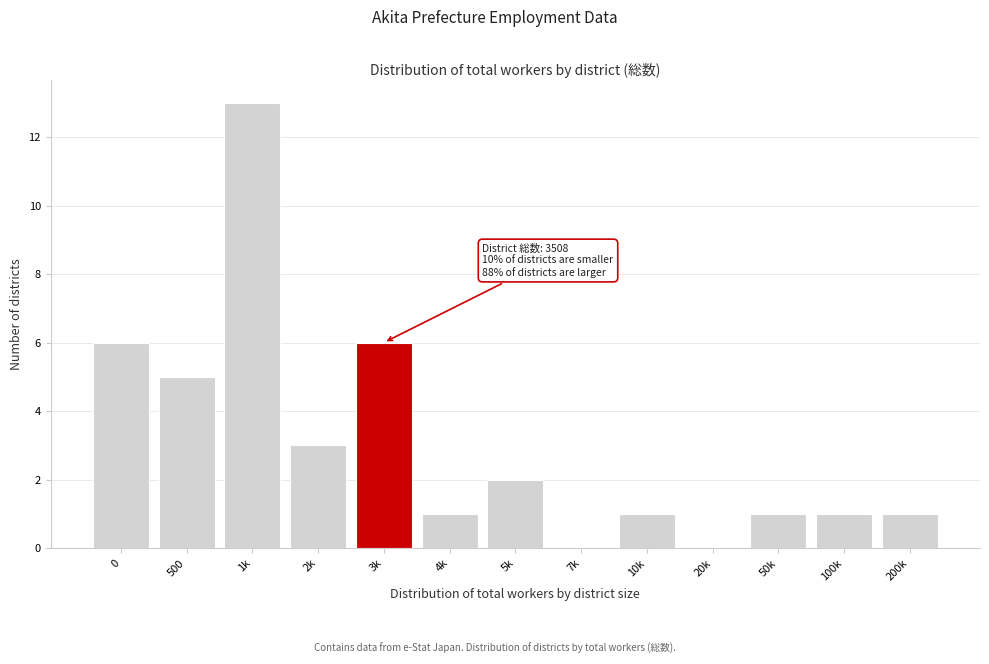

Reading left to right, extract all data points from this chart.

0=6	500=5	1k=13	2k=3	3k=6	4k=1	5k=2	7k=0	10k=1	20k=0	50k=1	100k=1	200k=1